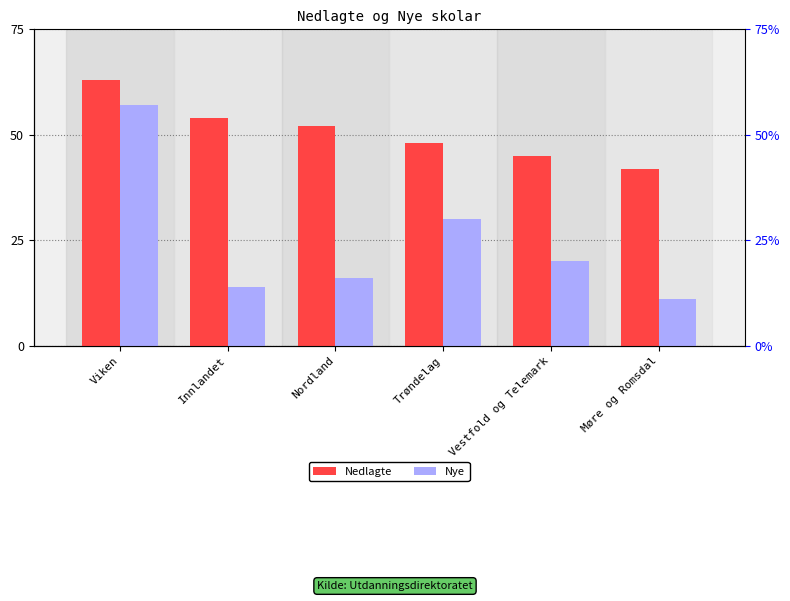

What is the sum of all Nye values?

148